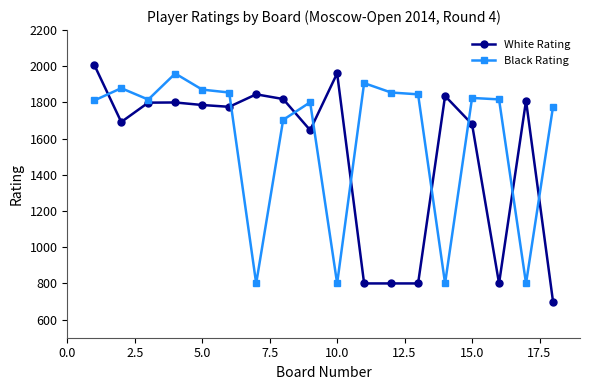

After their last crossing, which series has the higher values: White Rating or Black Rating?

Black Rating